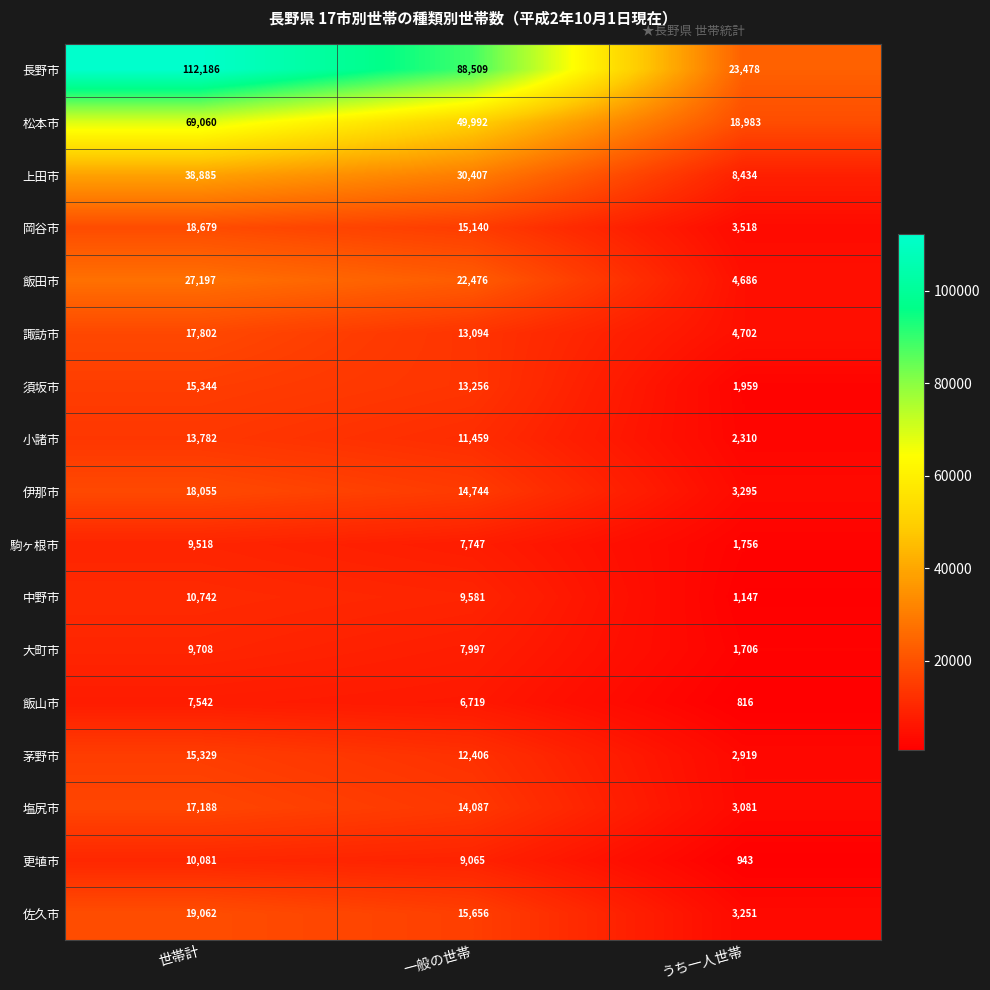

True or false: 諏訪市 has a value of 17802 at 世帯計.

True